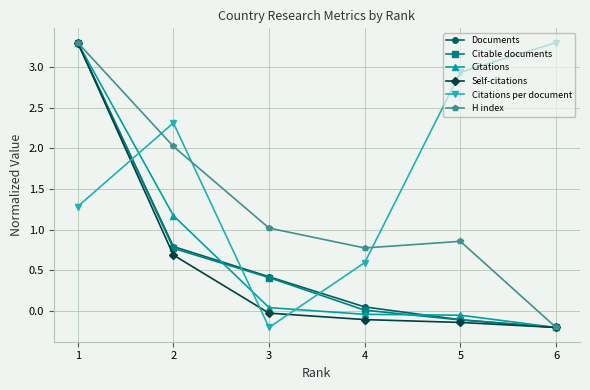

What is the value of the Citations point at the 2nd from the left?

1.2